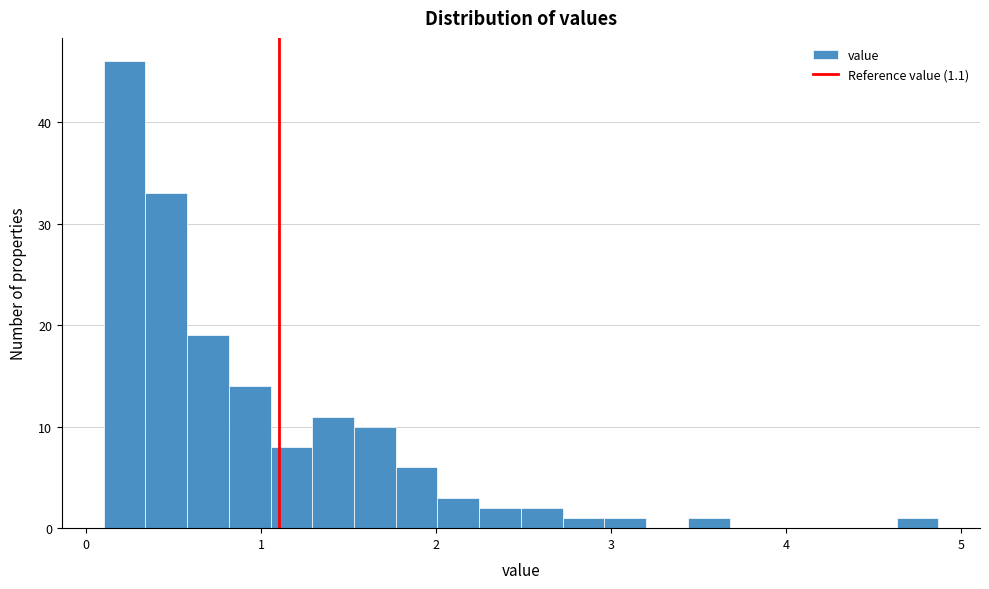

Read against the x-axis, roughly where is the centre of the tallest bar?

0.2